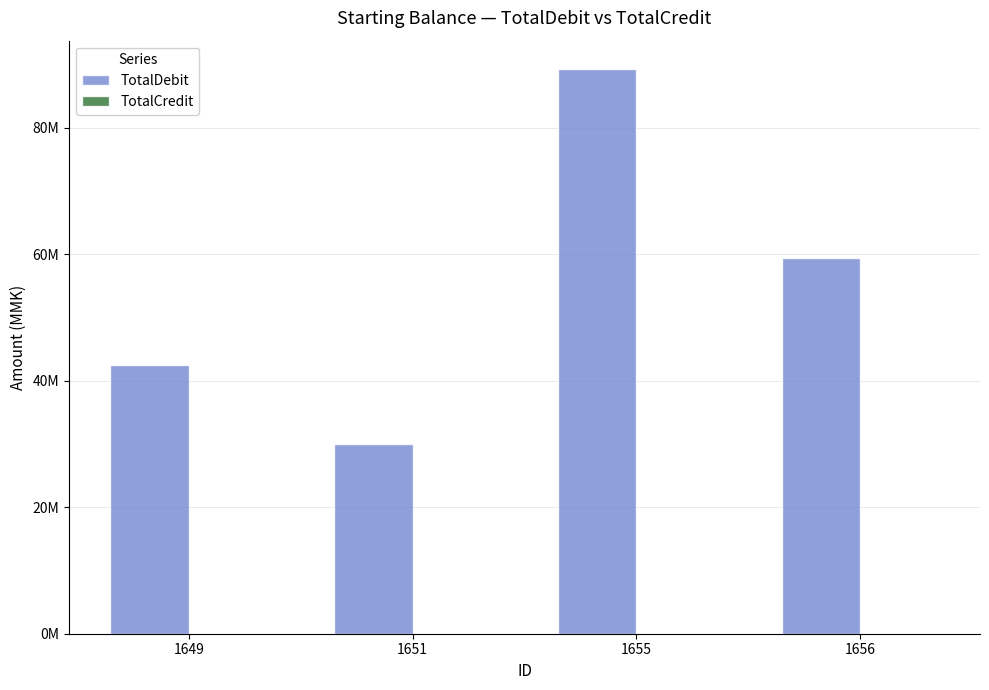

Reading left to right, extract all data points from this chart.

TotalDebit: 1649=42500000	1651=30000000	1655=89311200	1656=59368300
TotalCredit: 1649=0	1651=0	1655=0	1656=0